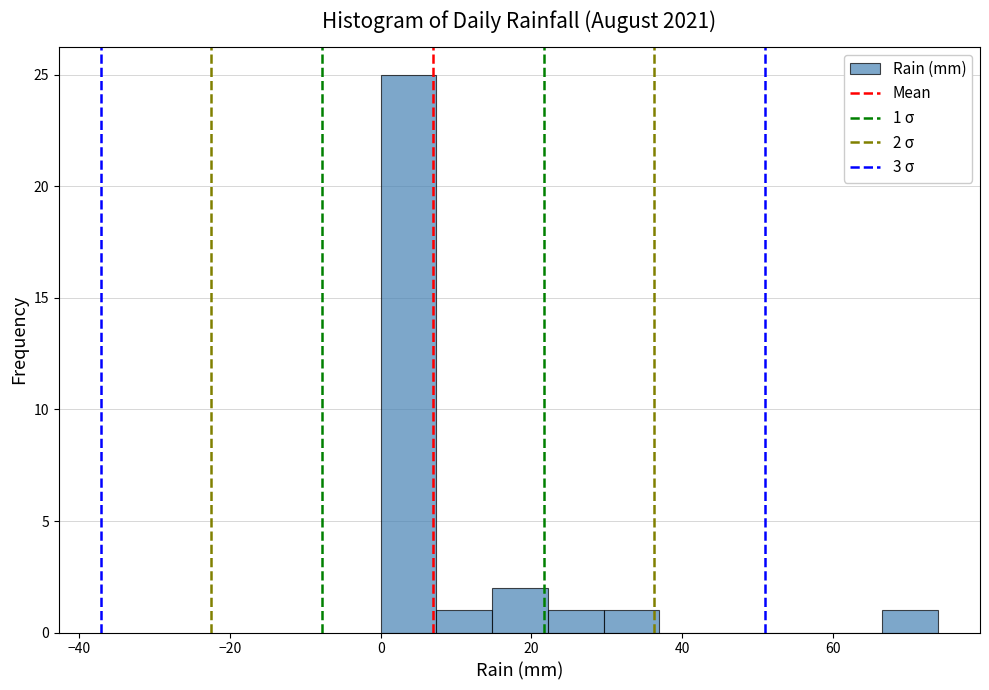

Around what value on the x-axis is the tallest bar? Give the approximate position of its centre, as read against the axis.

4